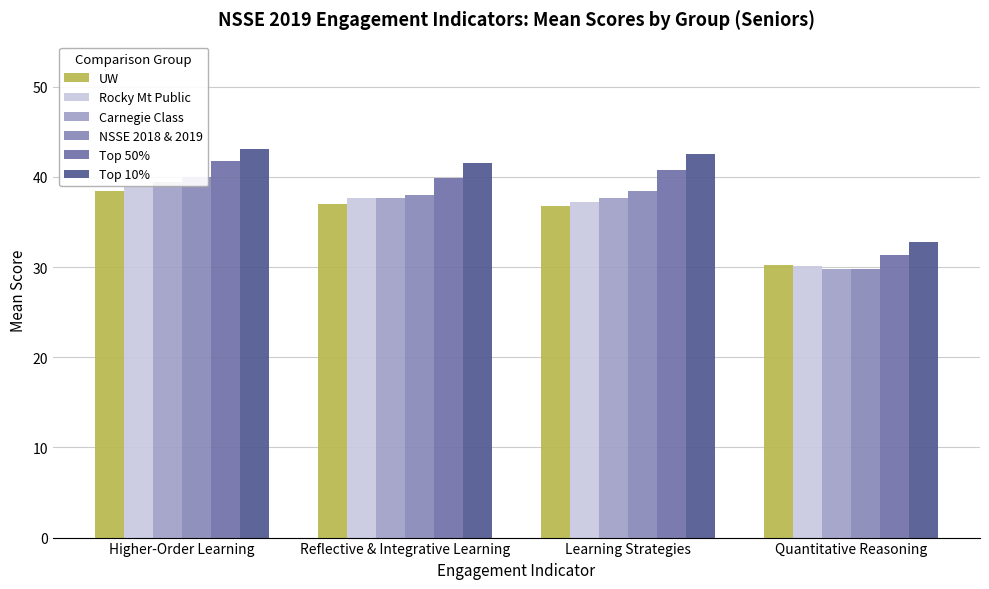

Reading left to right, what are all the values shown in this chart?

UW: 38.5	37.0	36.8	30.2
Rocky Mt Public: 38.9	37.7	37.2	30.1
Carnegie Class: 39.4	37.6	37.7	29.8
NSSE 2018 & 2019: 40.0	38.0	38.5	29.8
Top 50%: 41.8	39.9	40.8	31.3
Top 10%: 43.0	41.6	42.6	32.8